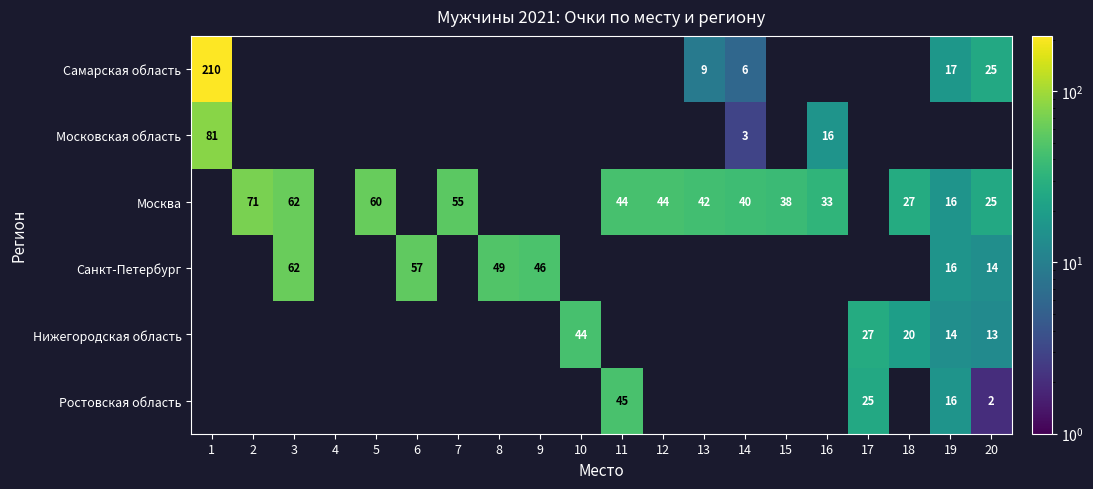

The Нижегородская область series shows 27 at 17. True or false?

True